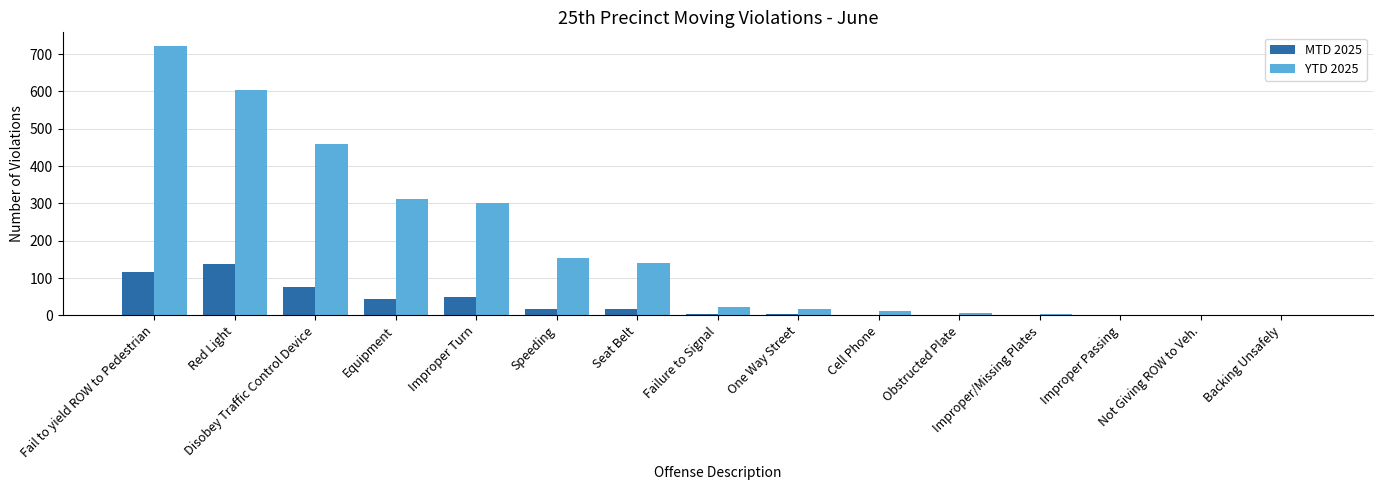

What is the highest value of the MTD 2025 series?

138